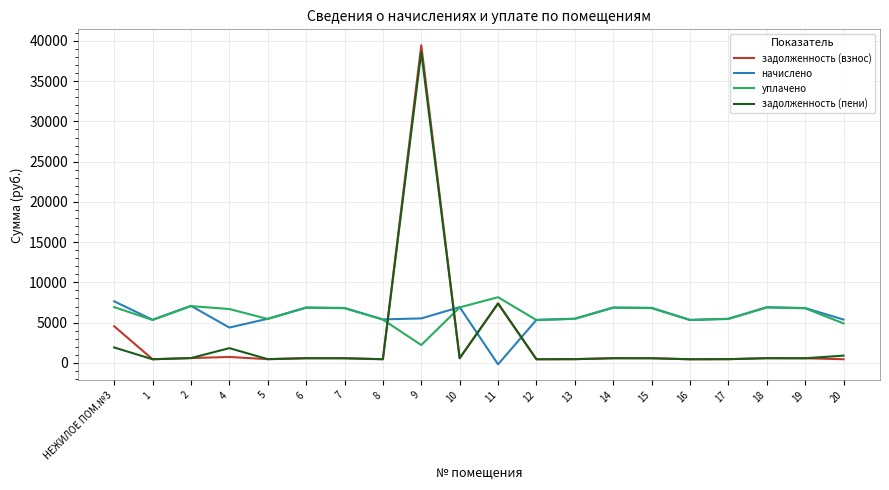

Where is the first local maximum for уплачено?

2